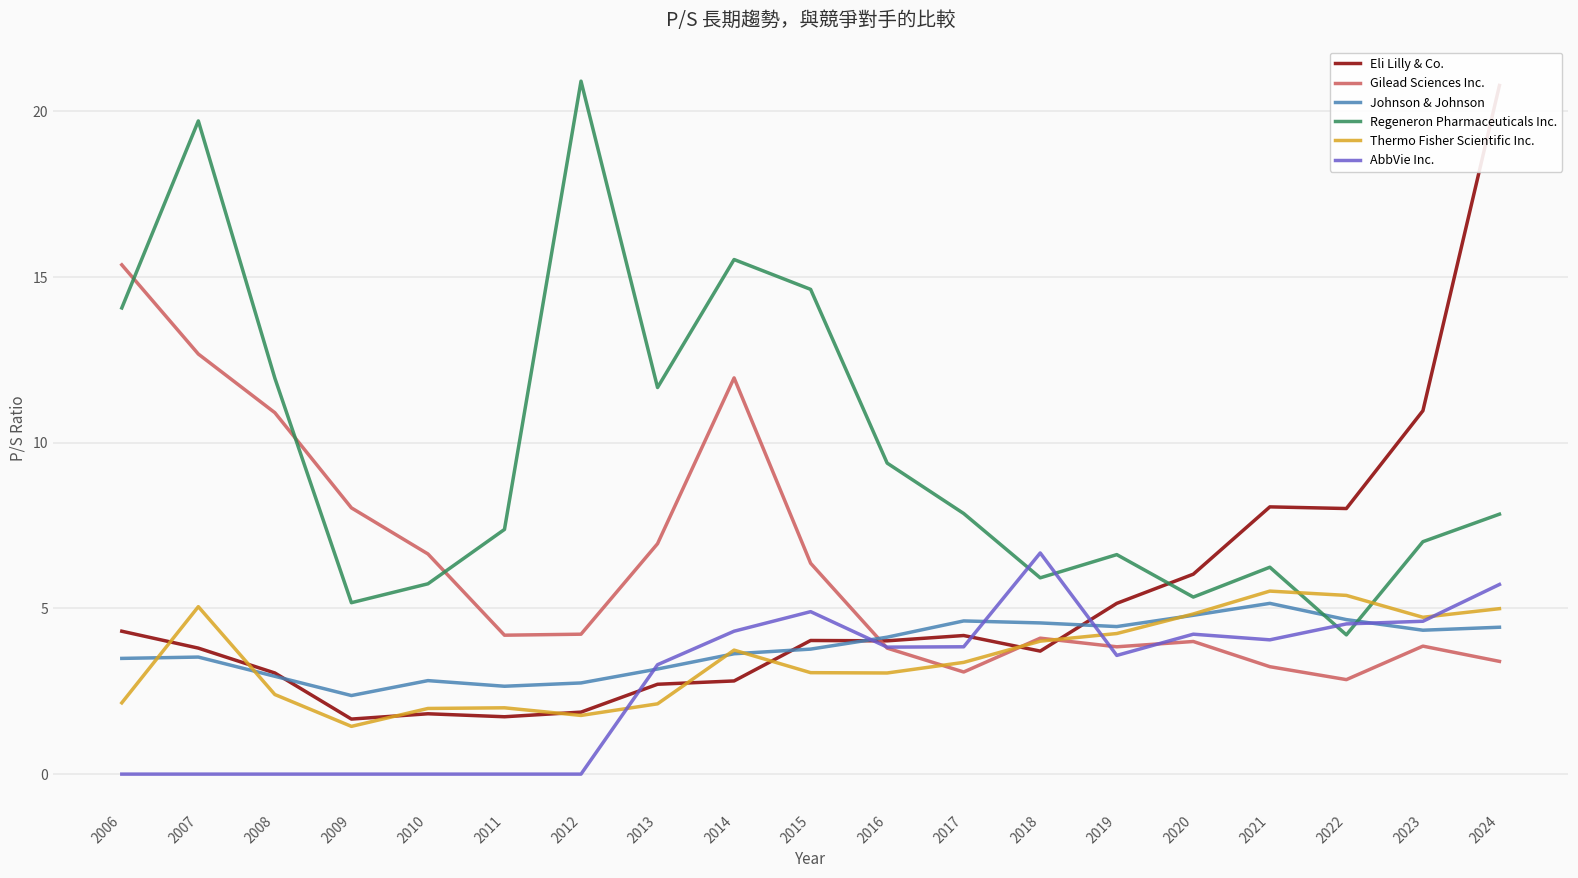

Between which two adjacent categories do Thermo Fisher Scientific Inc. and AbbVie Inc. first intersect?

2012 and 2013